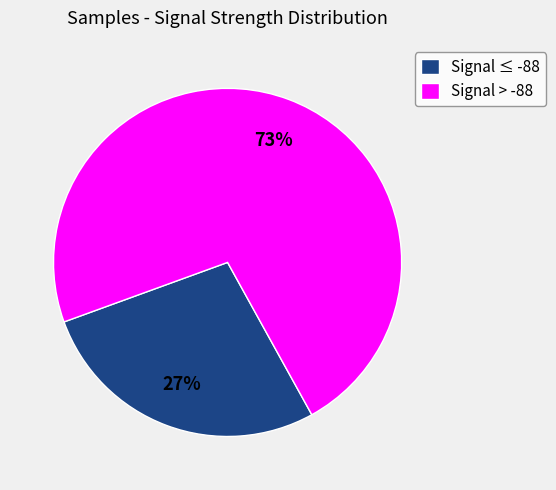

What is the ratio of the value at Signal ≤ -88 to the value at Signal > -88?

0.4